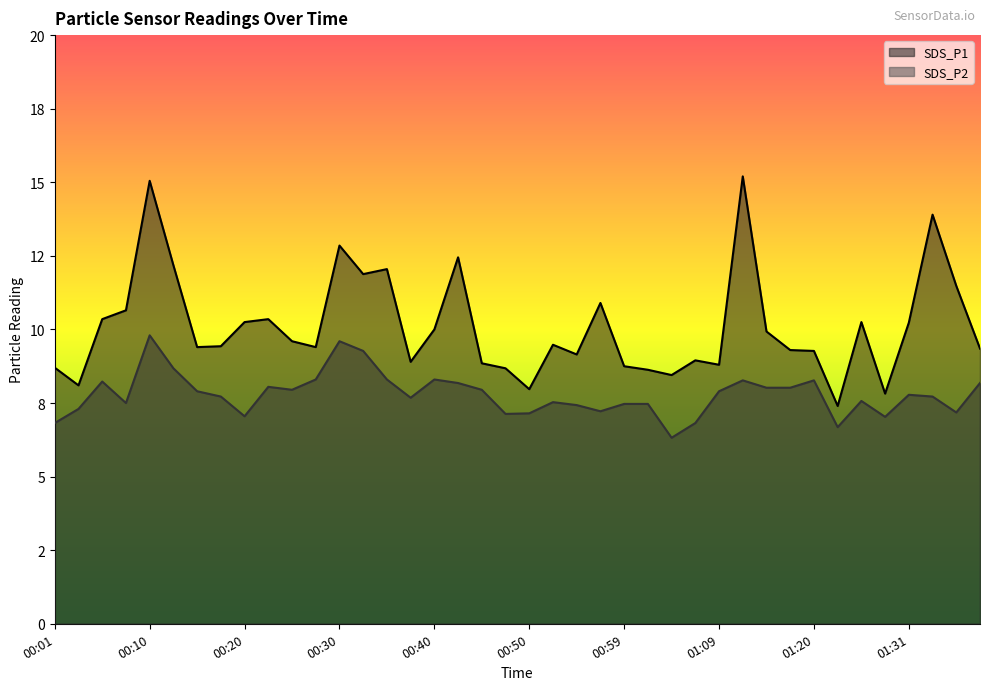

What is the difference between the maximum and minimum values in the SDS_P1 series?

7.8